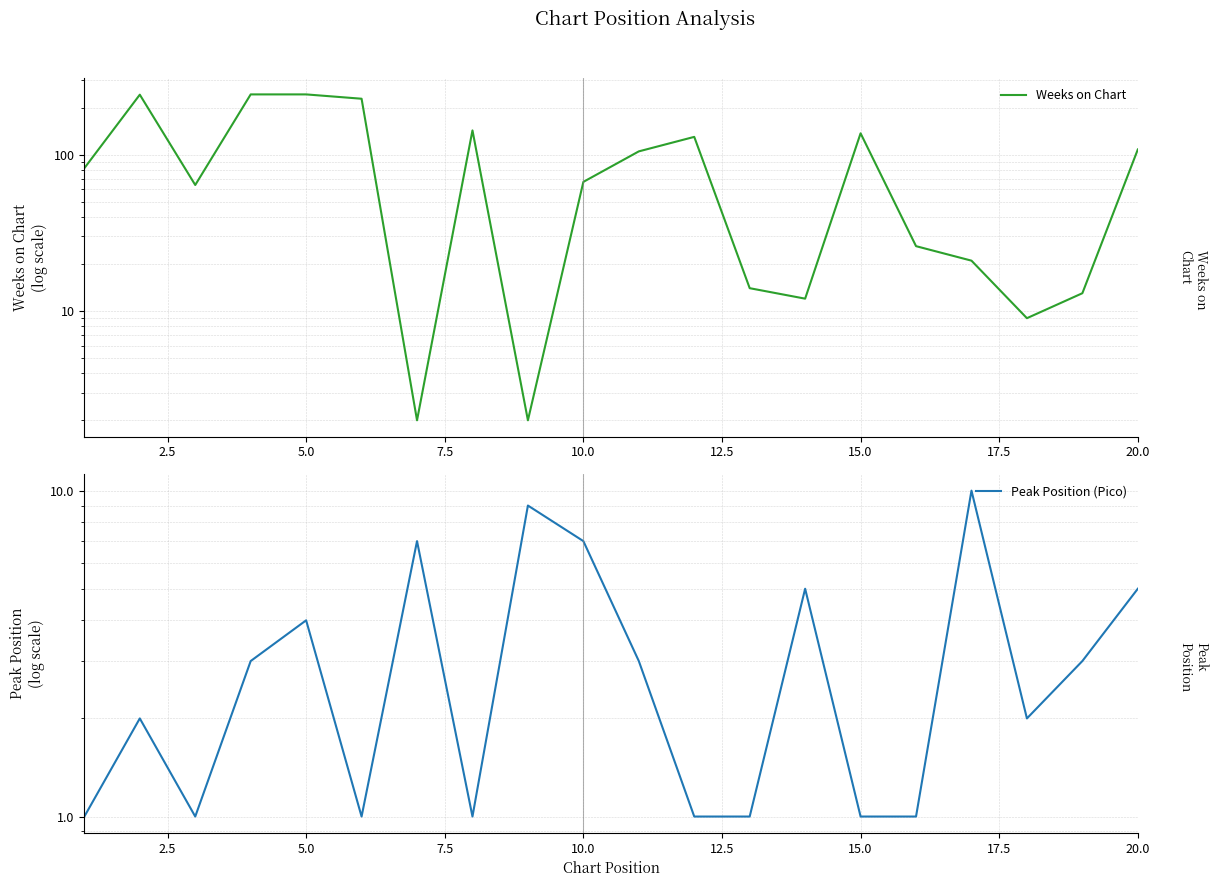

How many lines are shown in the chart?

2